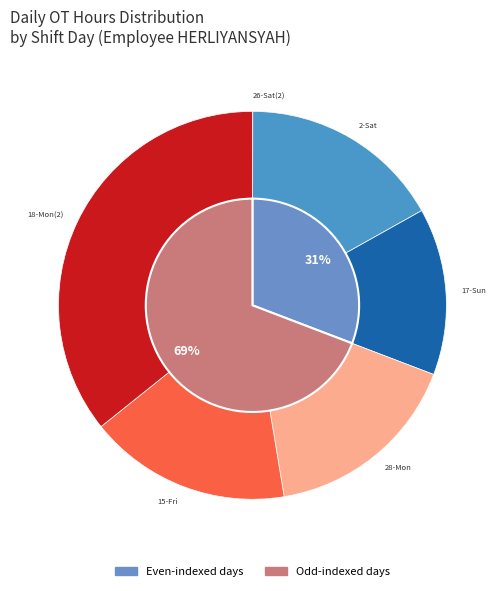

What percentage is the 28-Mon slice, to the nearest percent?

17%